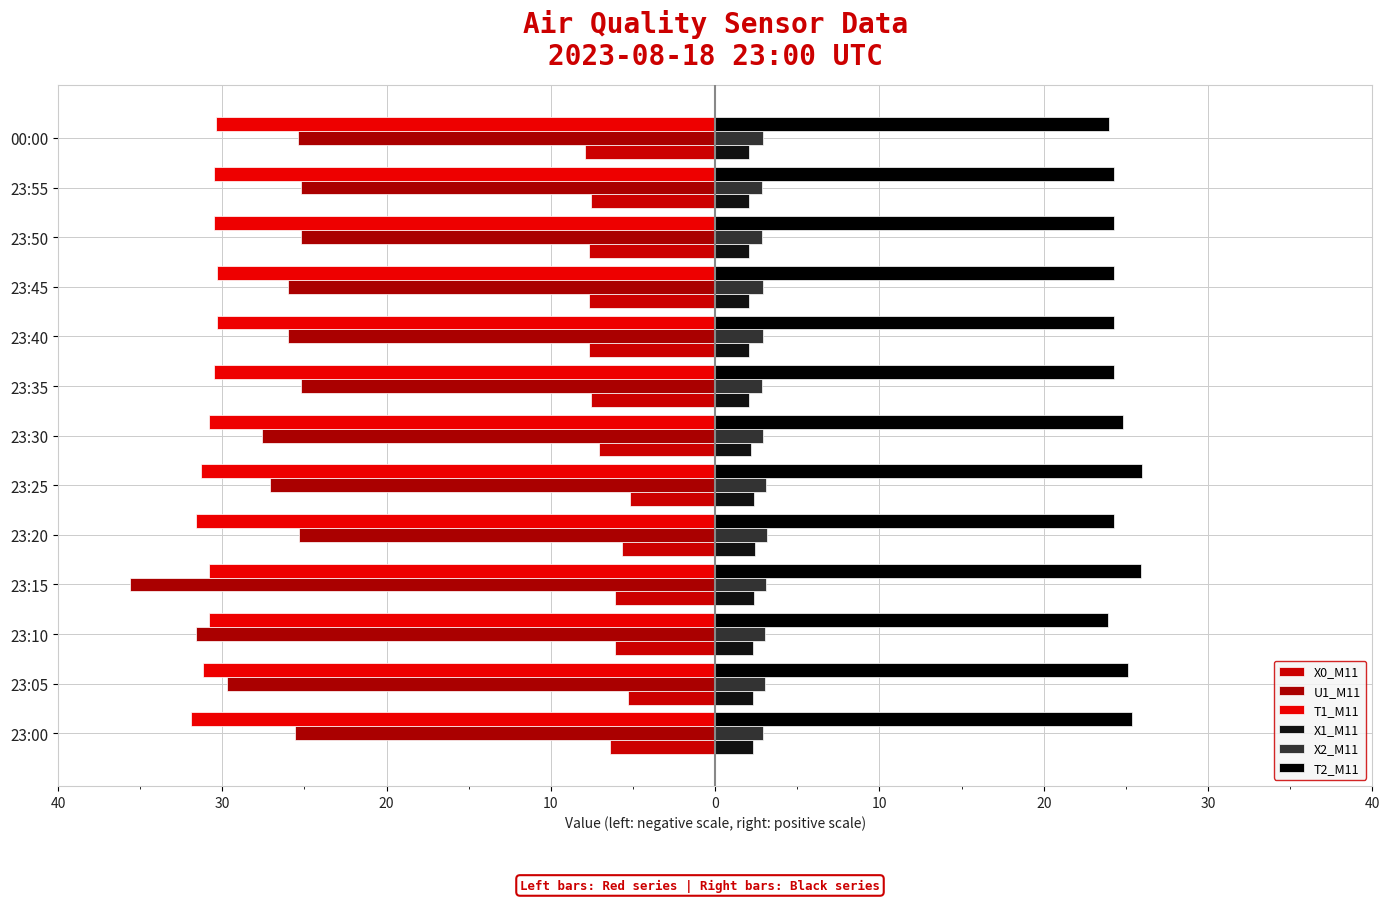

Reading left to right, extract all data points from this chart.

X0_M11: -6.4	-5.3	-6.1	-6.1	-5.7	-5.2	-7.0	-7.6	-7.7	-7.7	-7.7	-7.6	-7.9
U1_M11: -25.6	-29.7	-31.6	-35.6	-25.3	-27.1	-27.6	-25.2	-26.0	-26.0	-25.2	-25.2	-25.4
T1_M11: -31.9	-31.2	-30.8	-30.8	-31.6	-31.3	-30.8	-30.5	-30.3	-30.3	-30.5	-30.5	-30.4
X1_M11: 2.3	2.3	2.3	2.4	2.4	2.4	2.2	2.1	2.1	2.1	2.1	2.1	2.1
X2_M11: 2.9	3.1	3.0	3.1	3.2	3.1	2.9	2.9	2.9	2.9	2.9	2.9	2.9
T2_M11: 25.4	25.1	23.9	25.9	24.3	26.0	24.8	24.3	24.3	24.3	24.3	24.3	24.0